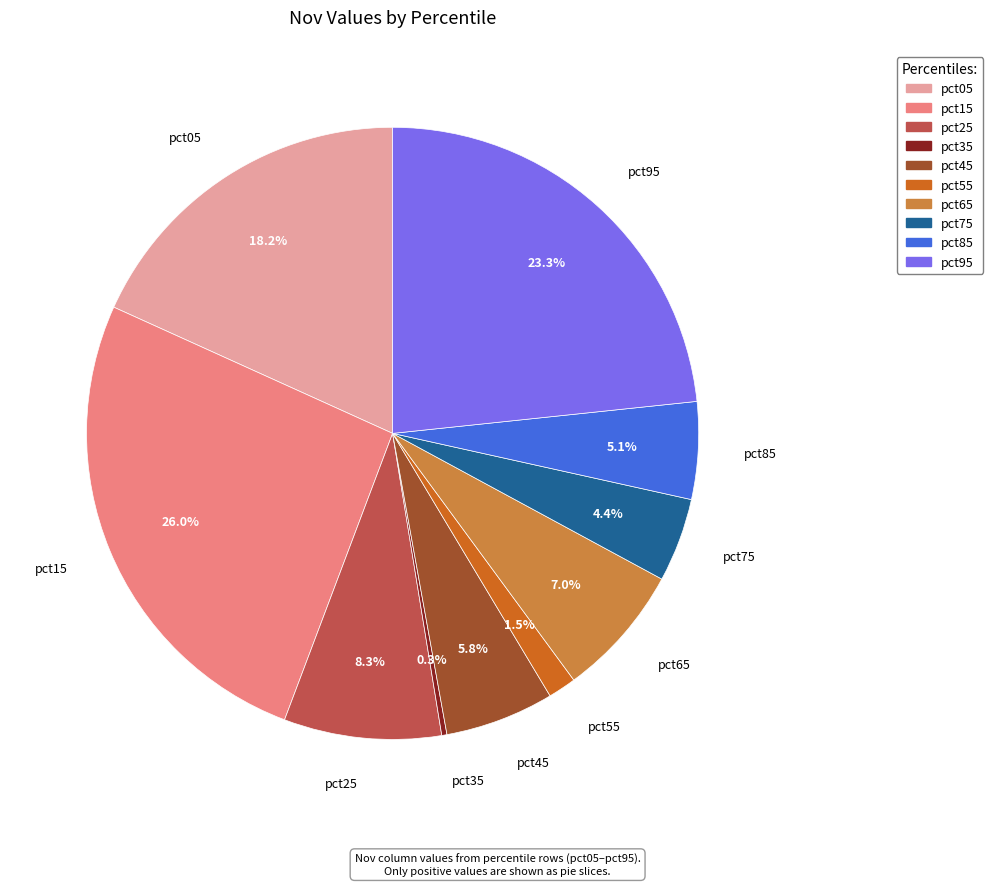

What portion of the pie excludes pct85?

94.9%